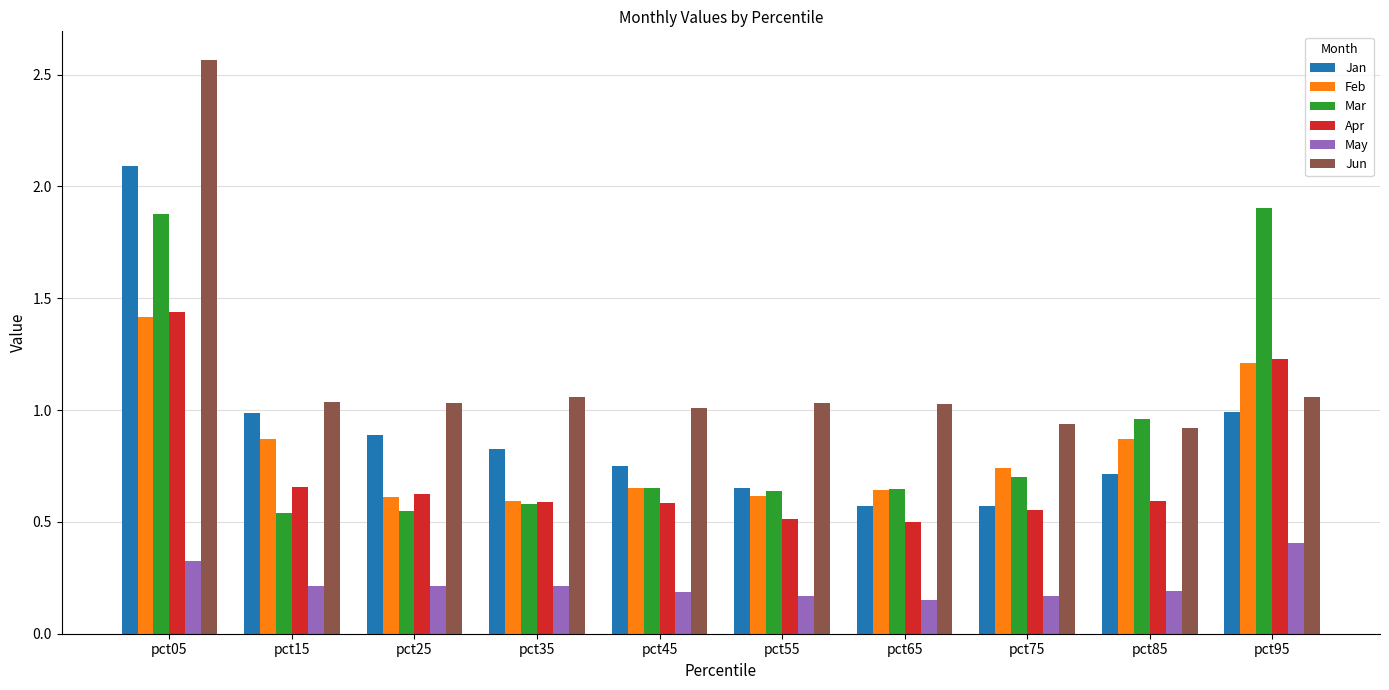

Which series has the widest spread of values?

Jun